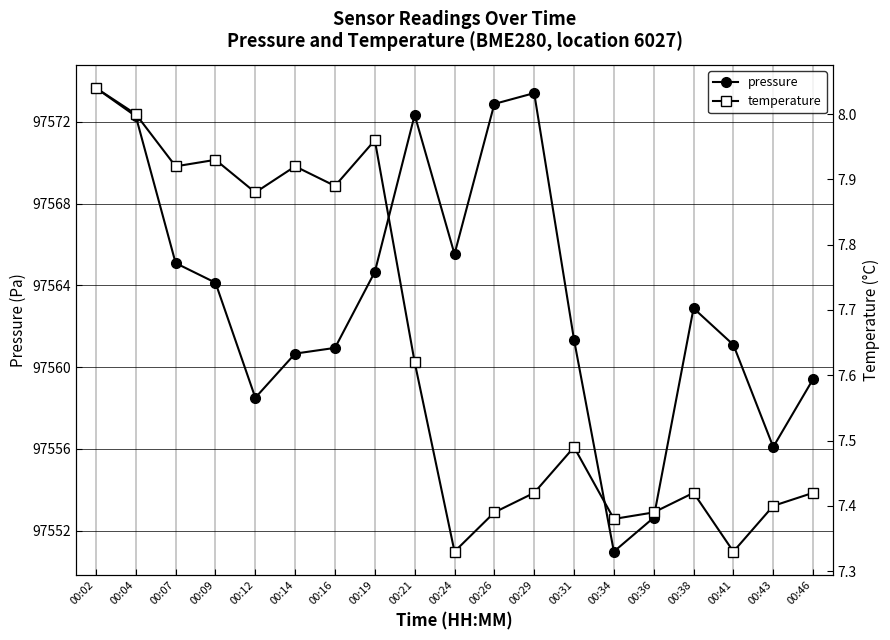

What is the minimum value shown in the chart?

7.3